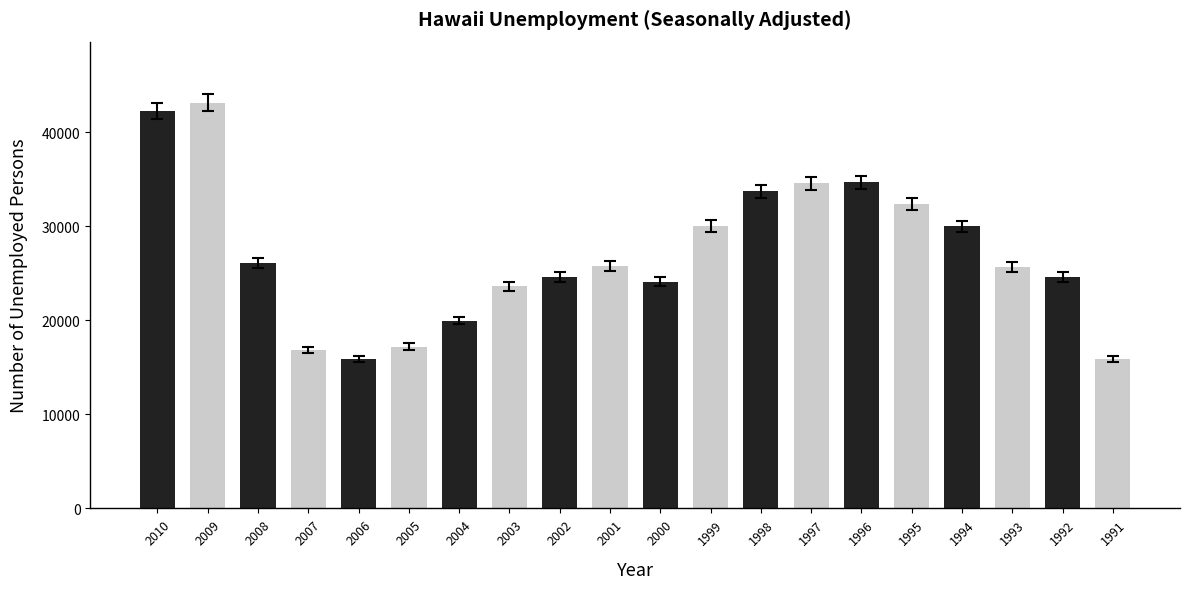

What is the value of the 13th bar from the left?

33742.1